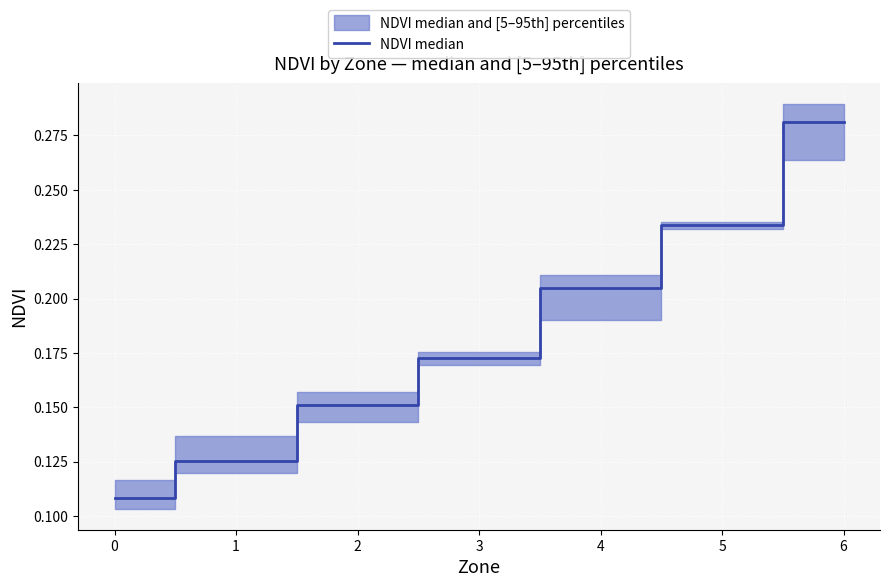

What value does the data have at 4?

0.2